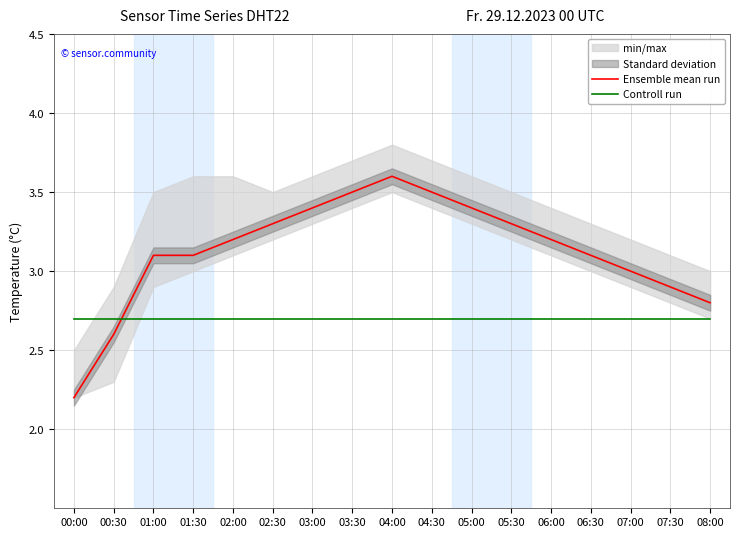

Rank the series by their average value, from lowest to highest.

Controll run, Ensemble mean run